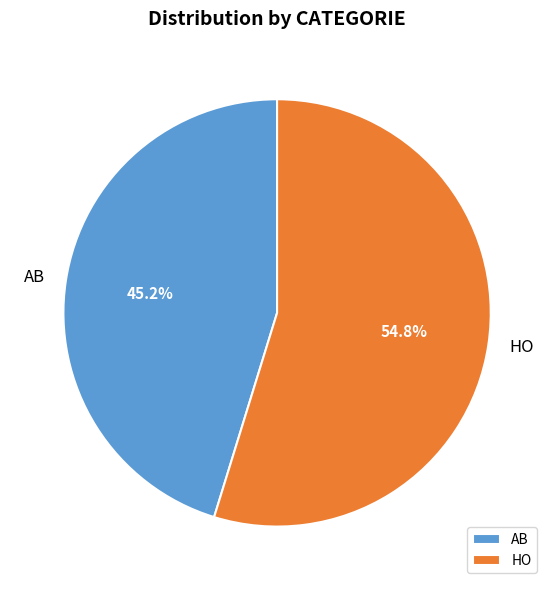

Approximately how many times larger is the value at AB compared to HO?

0.8